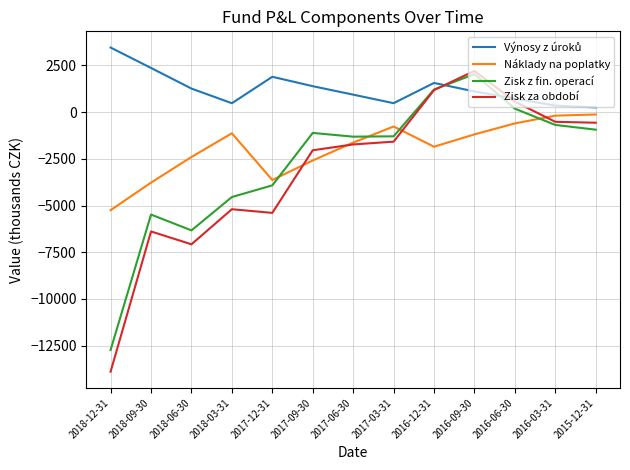

How many values in the Zisk z fin. operací series exceed -1292?

6